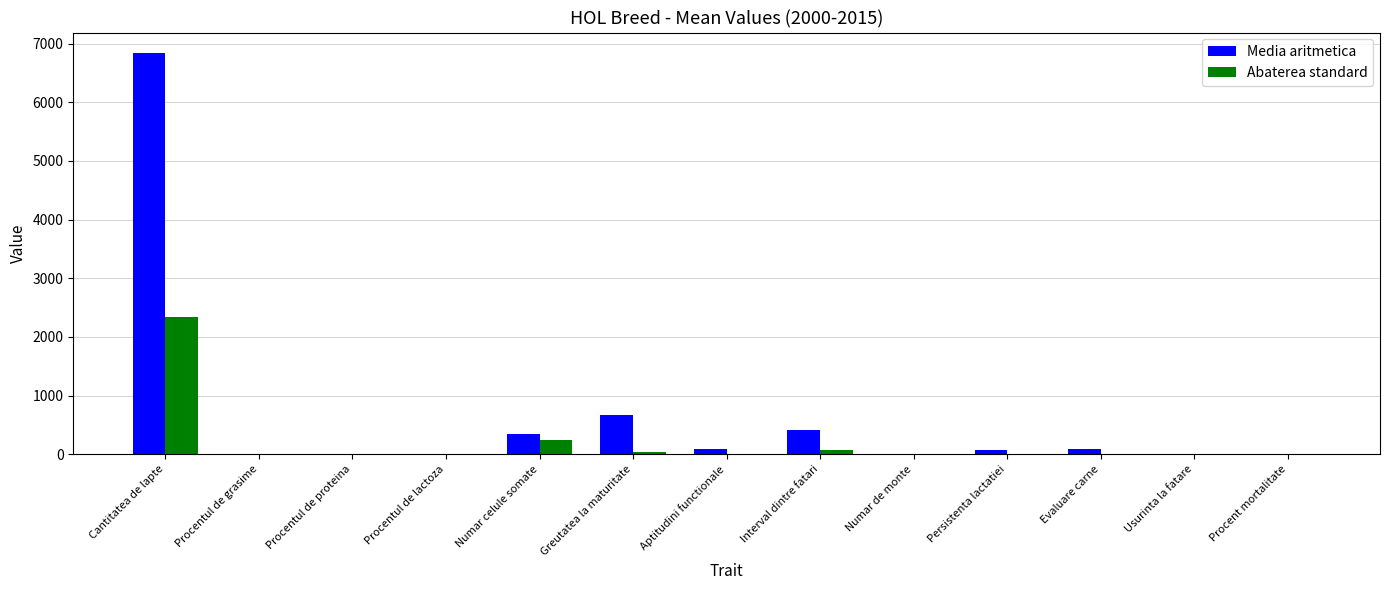

The Media aritmetica series shows 673.8 at Greutatea la maturitate. True or false?

True